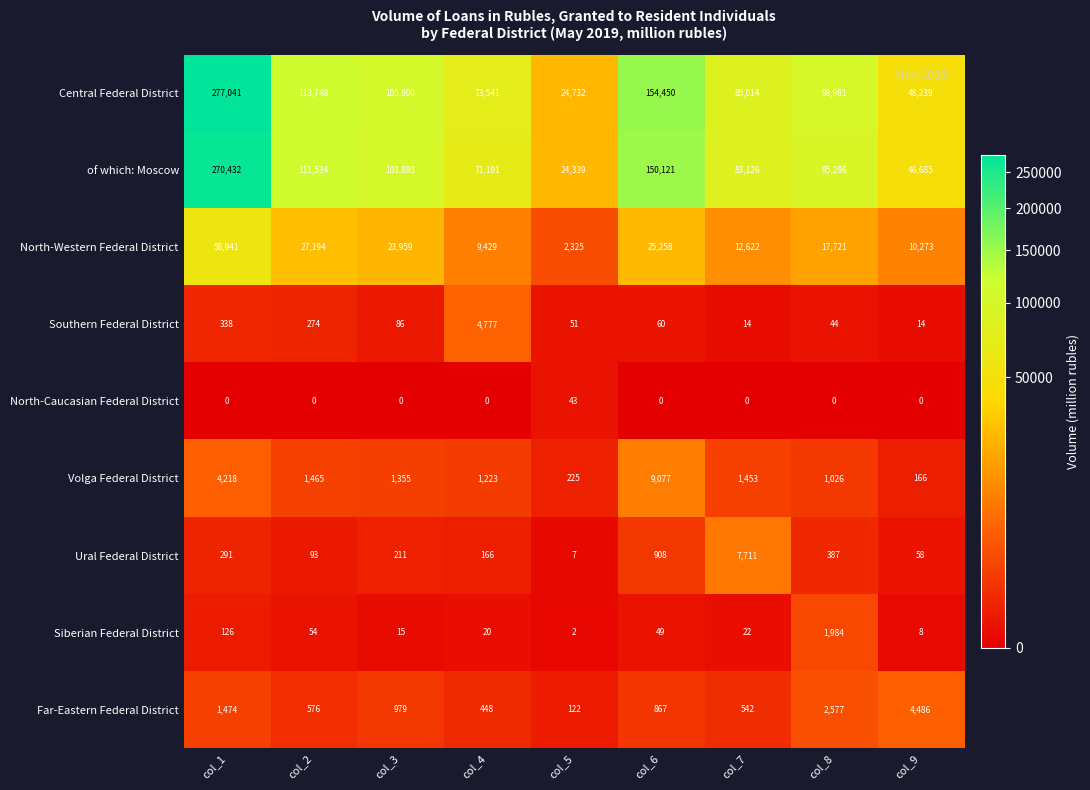

What is the difference between the maximum and second lowest values in the Volga Federal District series?

8852